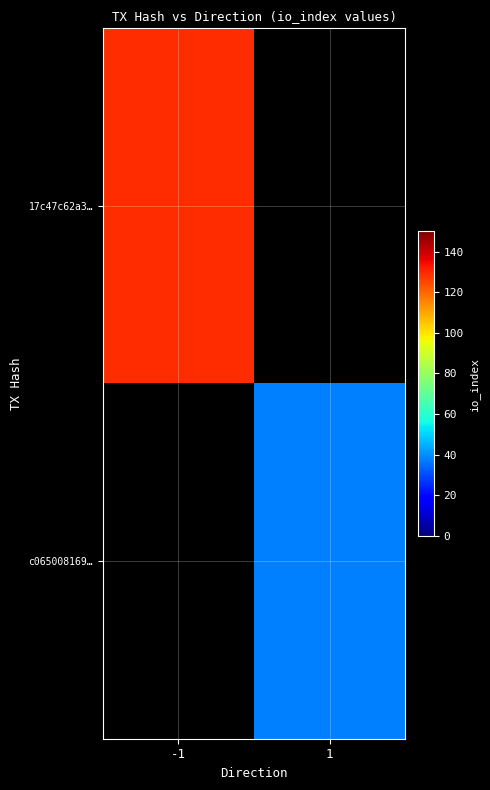

Rank the series at 1 from lowest to highest value.

17c47c62a3…, c065008169…